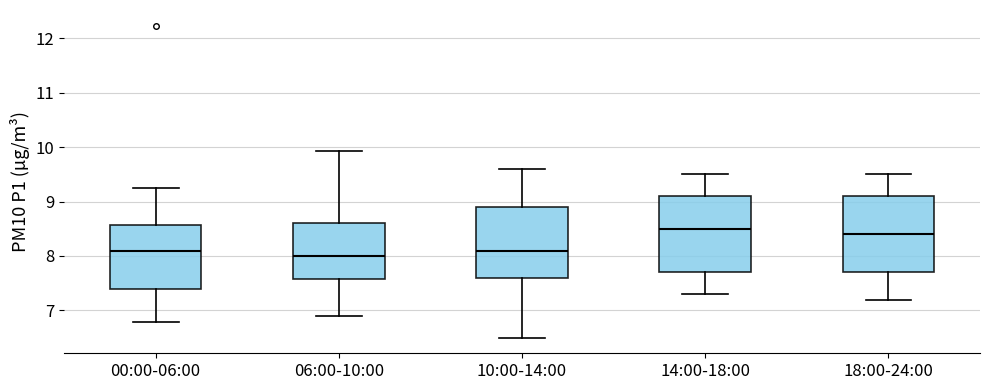

Where does the median line of the box for 00:00-06:00 sit on the y-axis? The values are not printed on the chart, so give them approximately, as read against the axis.

8.1